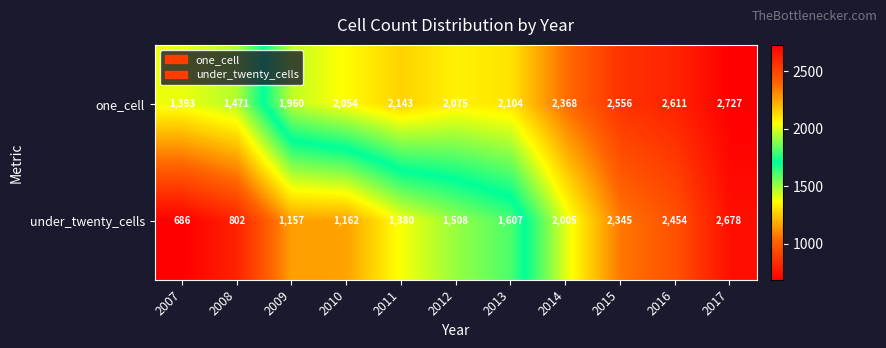

True or false: one_cell has a value of 2611 at 2016.

True